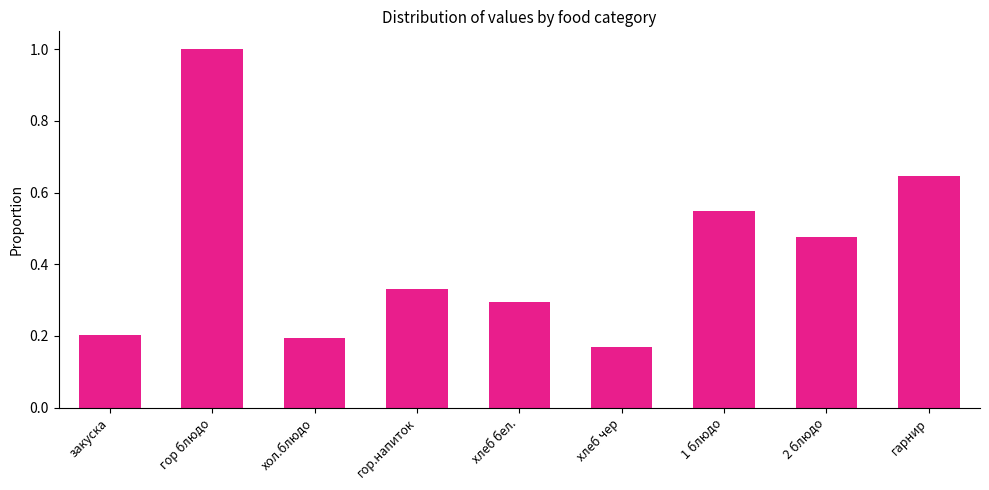

What value does the data have at гор блюдо?

1.0